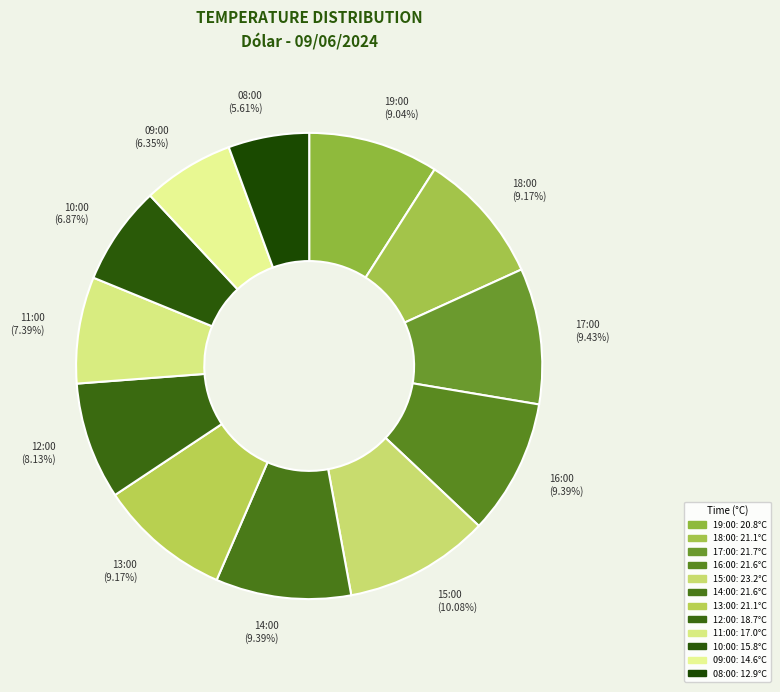

Count the number of slices in the pie.

12